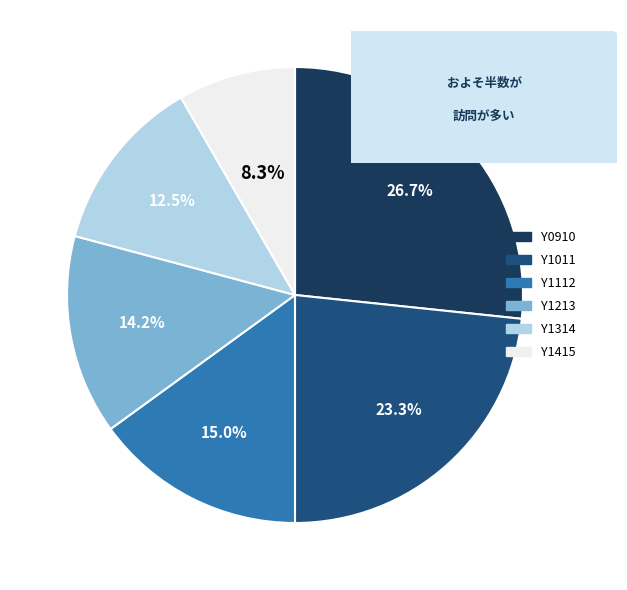

Combined, what portion of the pie is Y1415 and Y1213?

22.5%